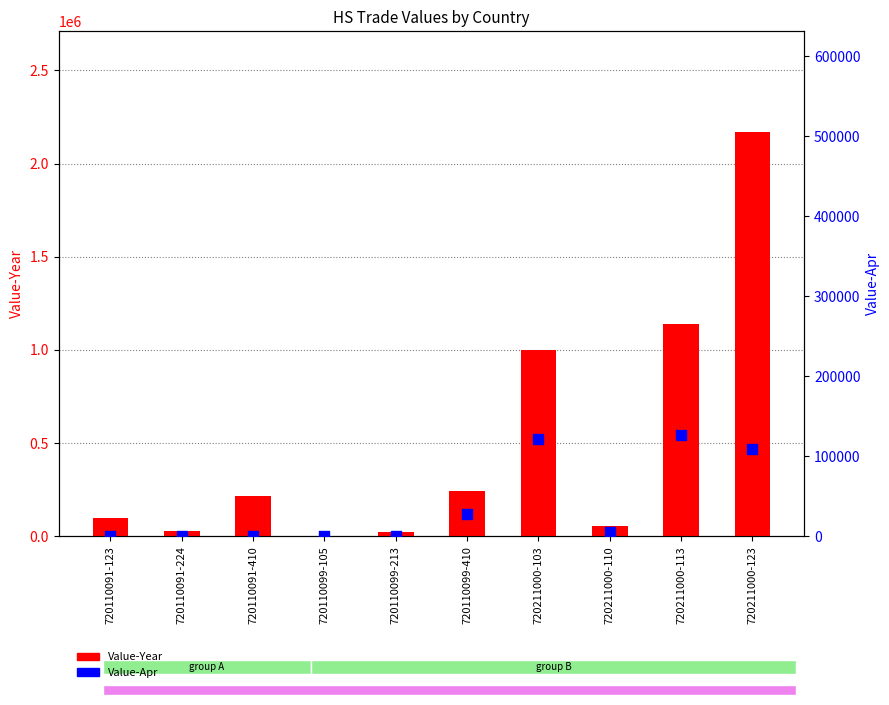

At how many categories does at least one series exceed 1085285?

2